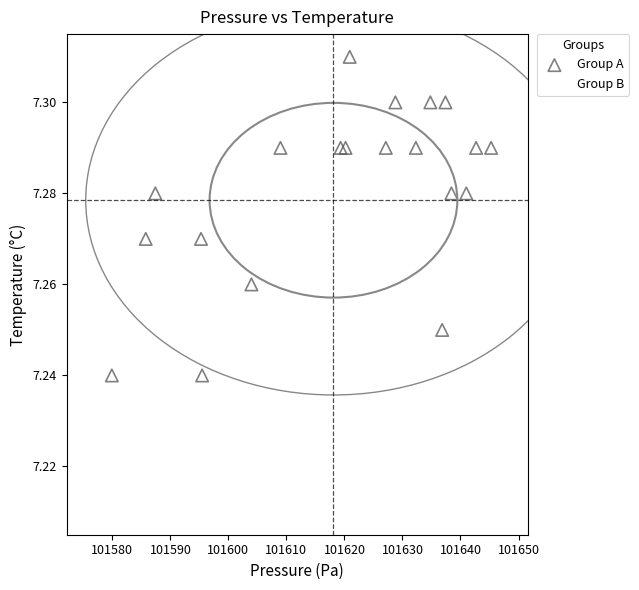

What are all the series names shown in the legend?

Group A, Group B